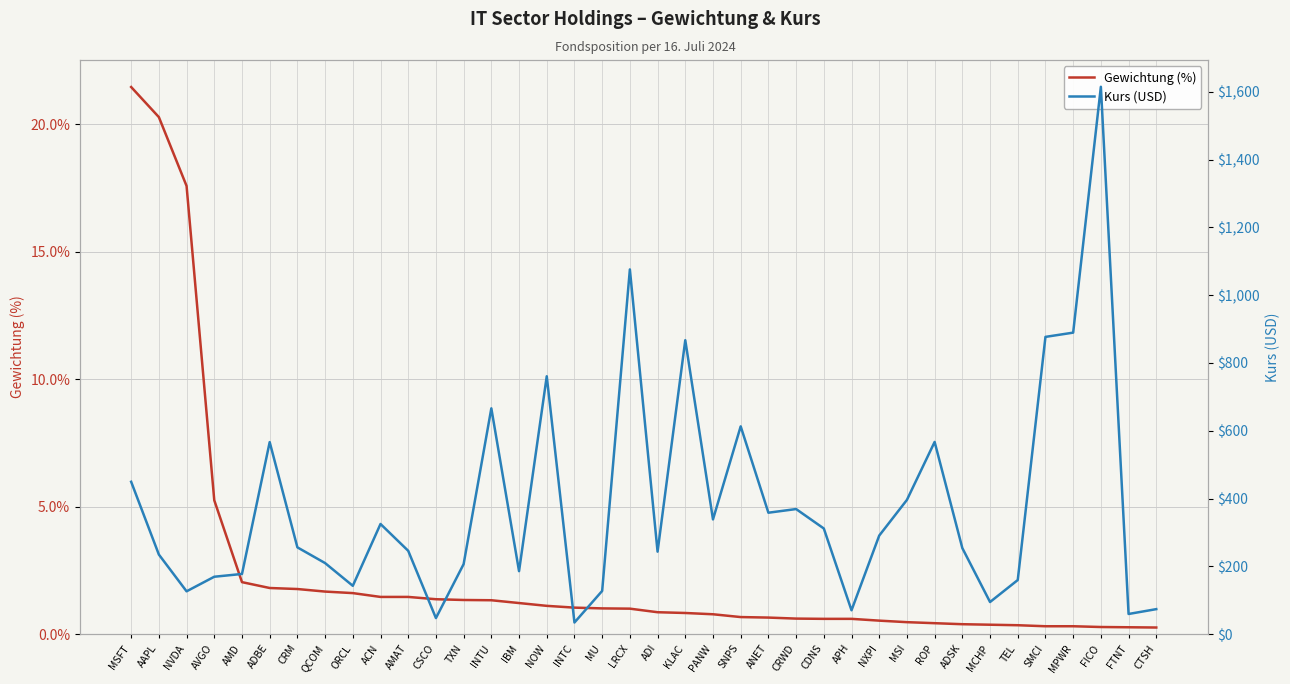

What is the value of the Kurs (USD) point at the 35th from the left?

889.5